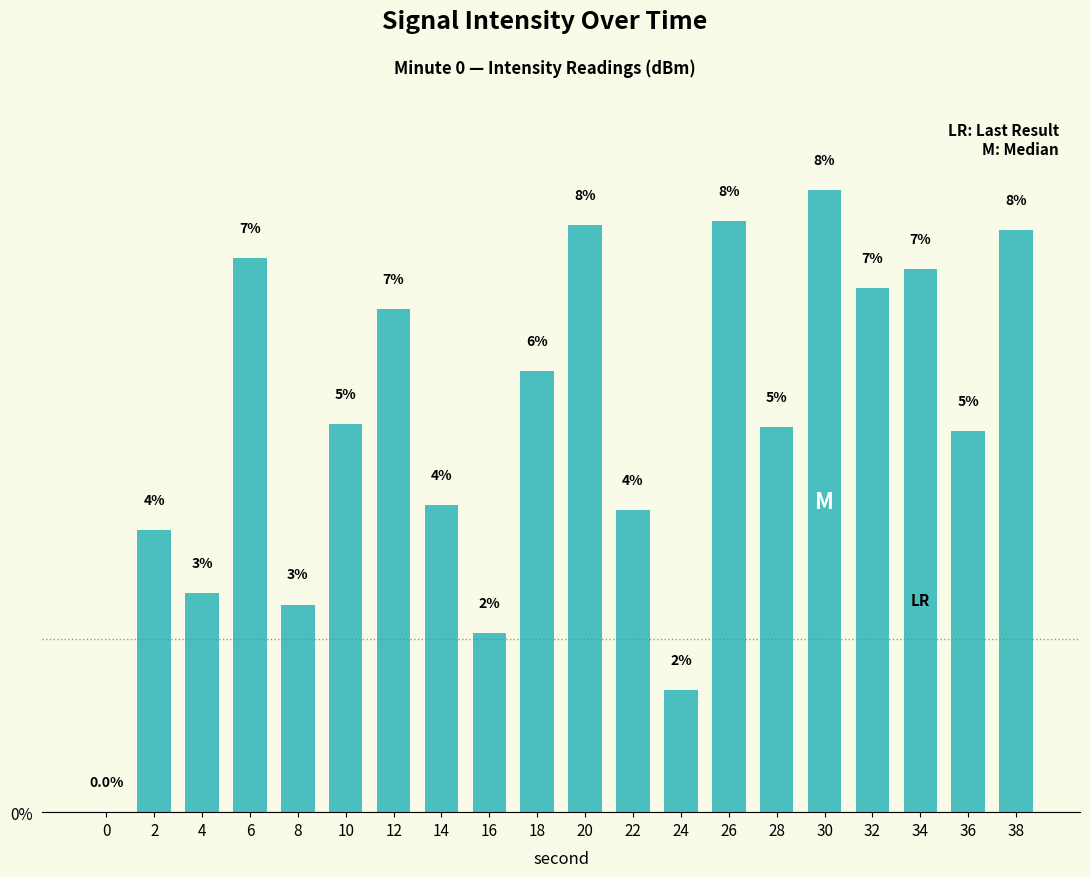

How many data points does each series have?

20